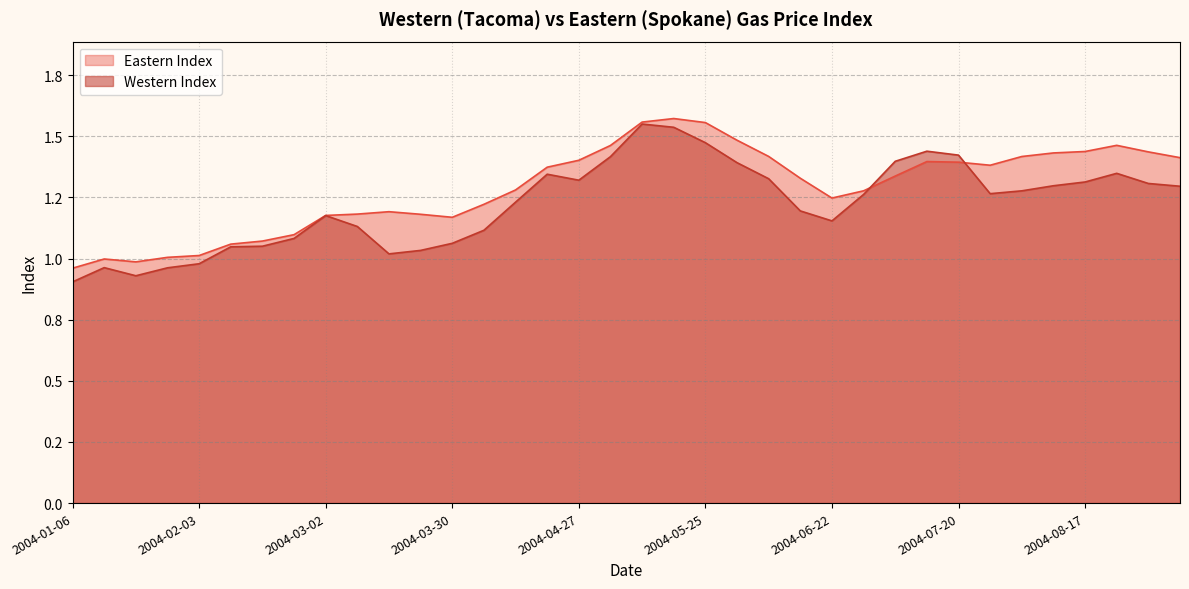

Is it true that Eastern Index equals 1.9 at 2004-03-16?

False